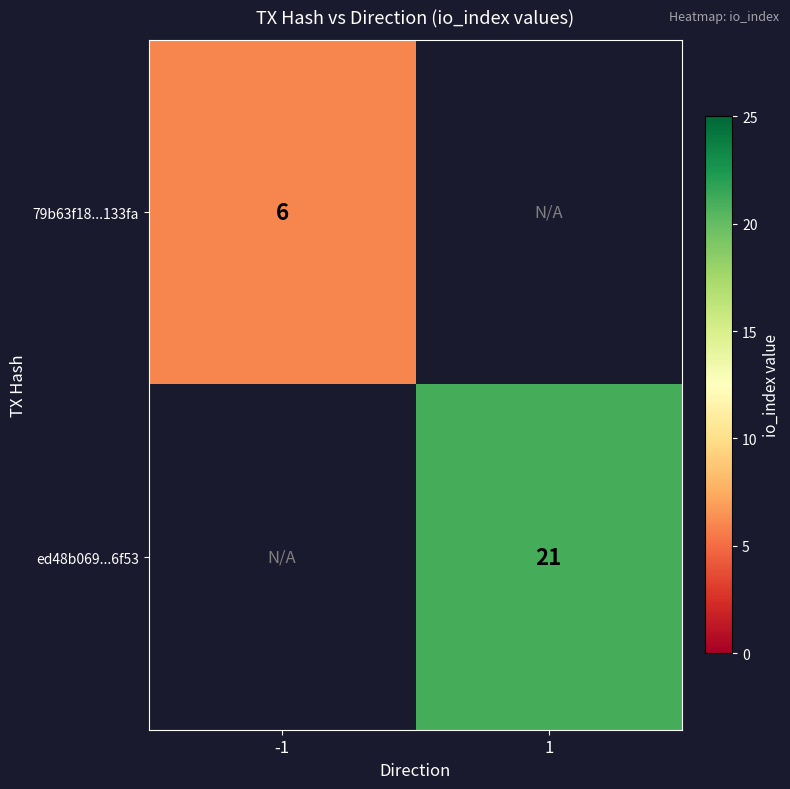

What is the minimum value shown in the chart?

6.0